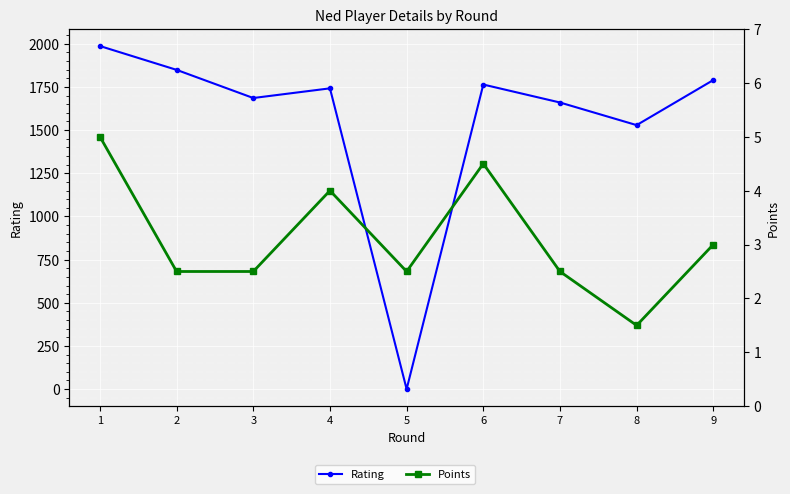

How many values in Rating are above zero?

8